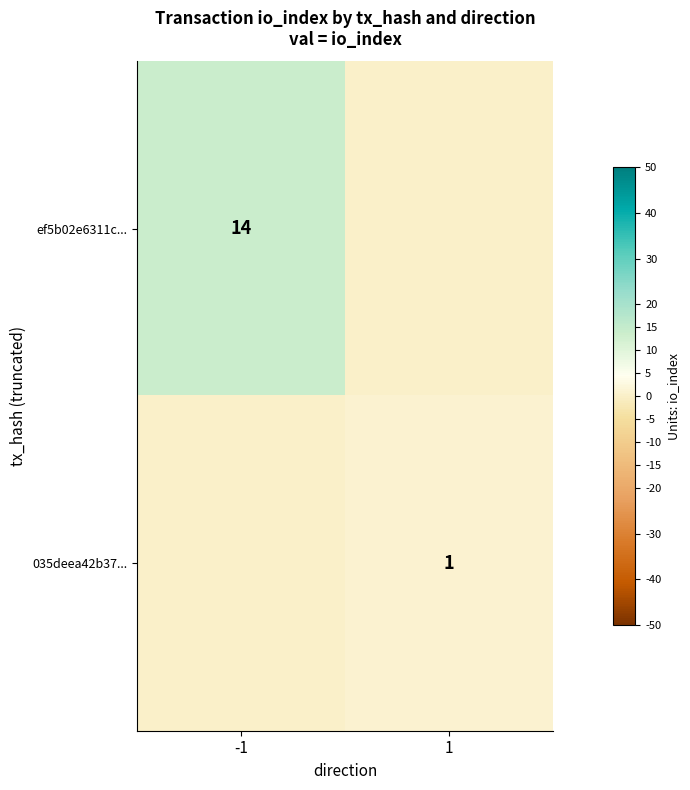

The ef5b02e6311c... series shows 8 at -1. True or false?

False